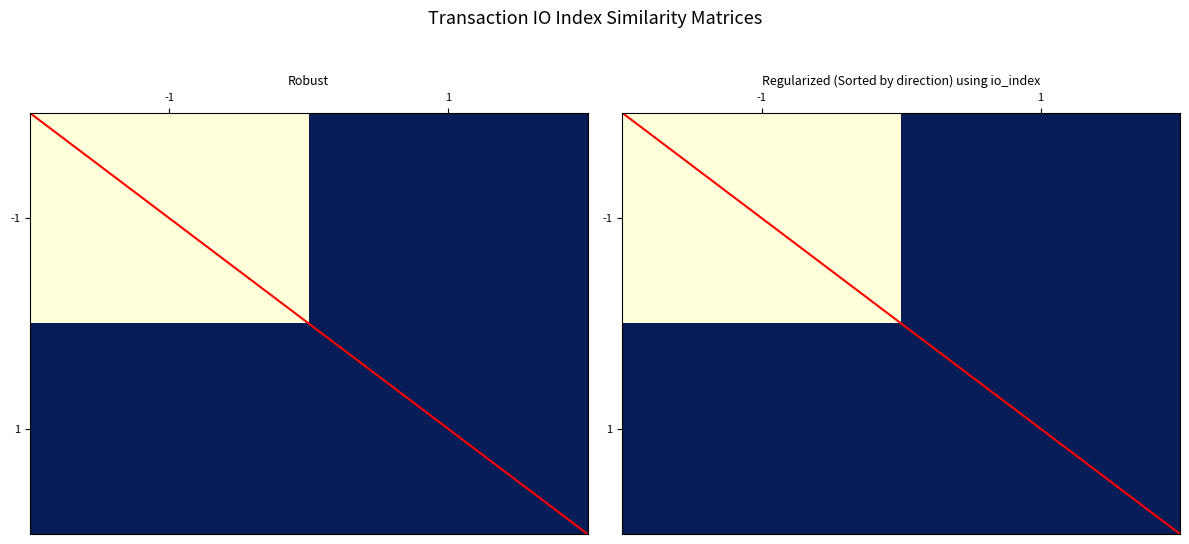

True or false: 1 has a value of 0 at -1.

True